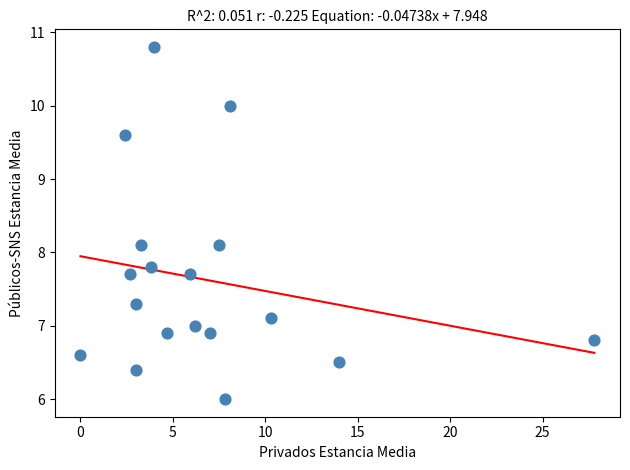

What is the range of X values (max minus min)?

27.8